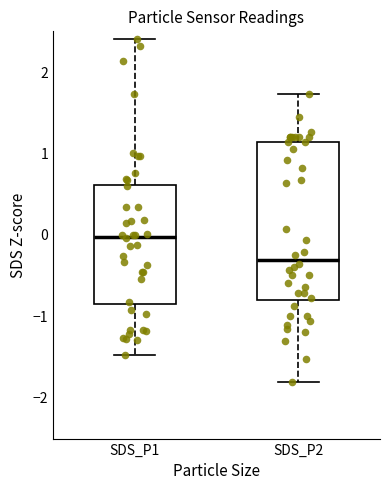

Reading left to right, transcribe this box plot: for each box, give where its median line is, the range the box spans, and where its two whiskers end, as read against the y-axis. The values are not printed on the chart, so give them approximately, as read against the axis.

SDS_P1: median 0.0, box -0.8 to 0.6, whiskers -1.5 to 2.4
SDS_P2: median -0.3, box -0.8 to 1.1, whiskers -1.8 to 1.7